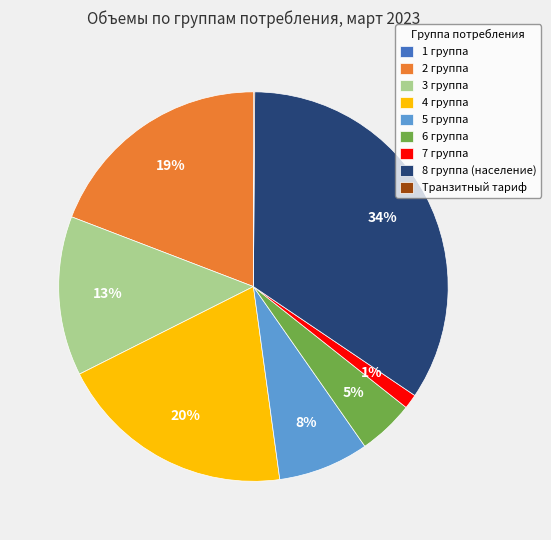

What percentage is the 2 группа slice, to the nearest percent?

19%